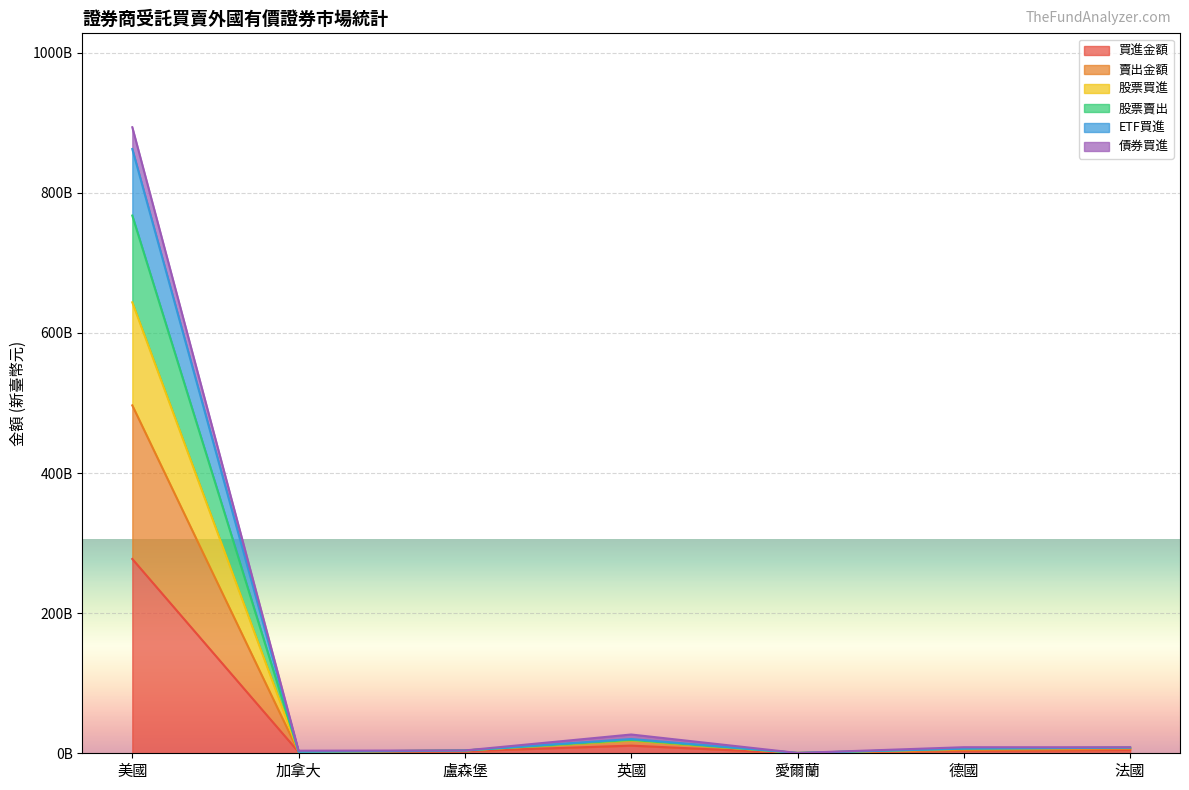

Which category has the lowest value across all series?

愛爾蘭